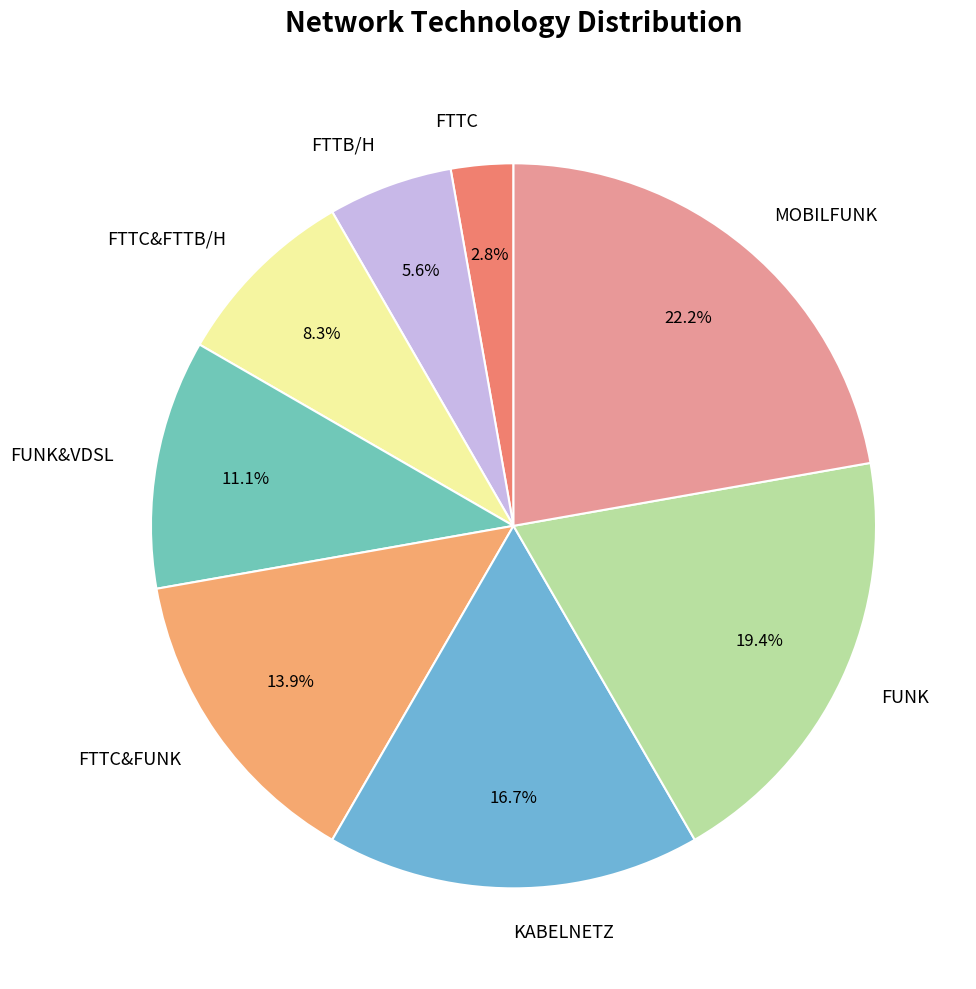

What is the ratio of the value at FTTC&FTTB/H to the value at FTTC&FUNK?

0.6